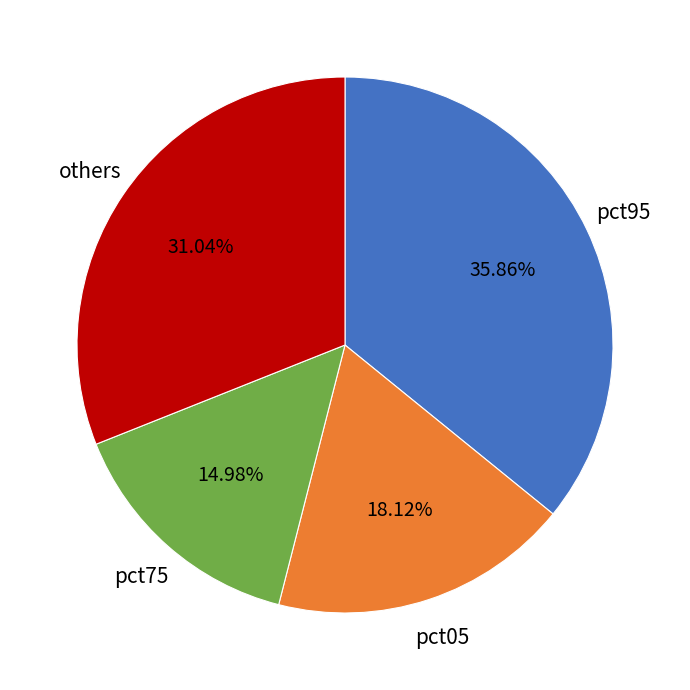

Is there any slice that represents more than half of the pie?

No